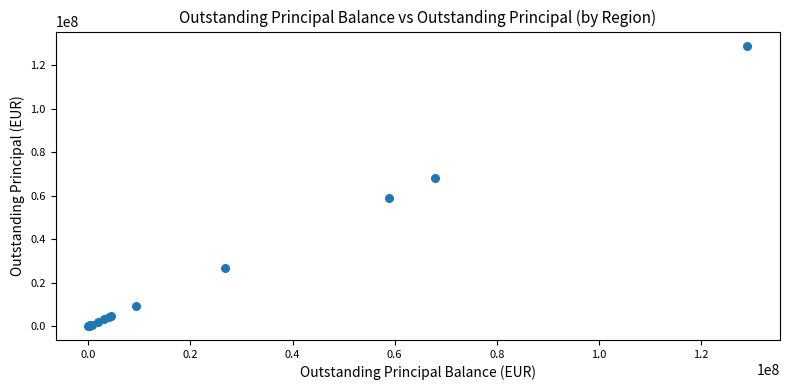

What Y value in the scatter plot is closest to 64504598?

67937475.5